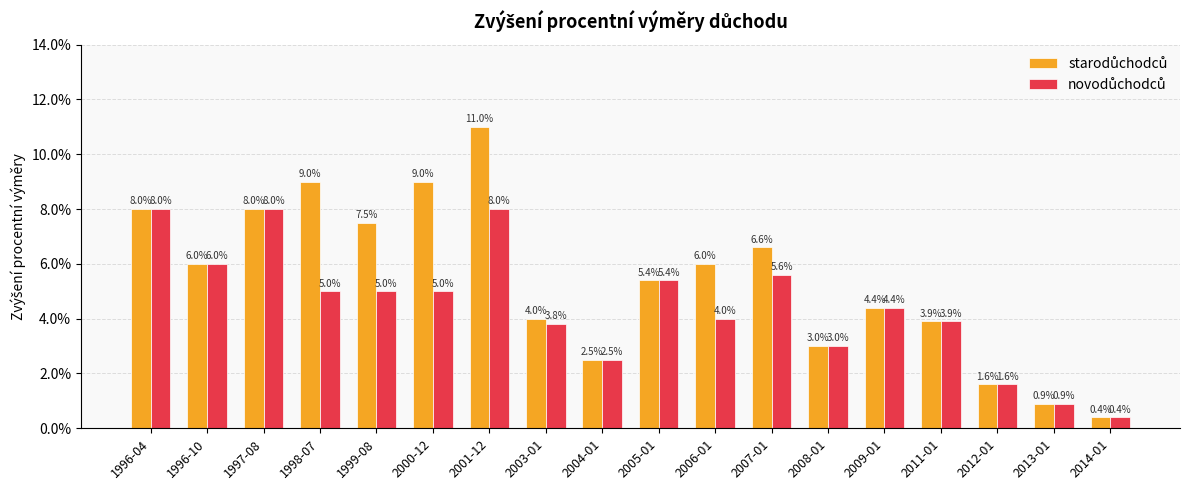

The novodůchodců series shows 0.1 at 1996-04. True or false?

False